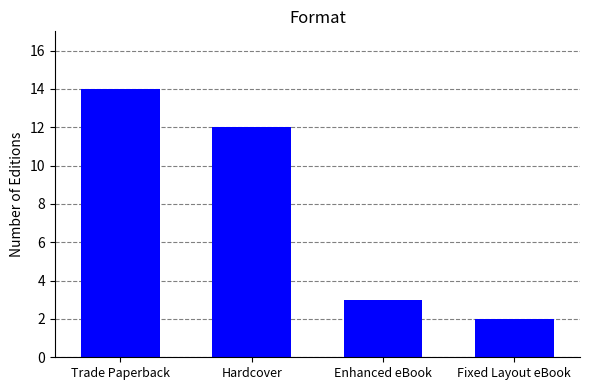

At which label does the data first exceed 12?

Trade Paperback